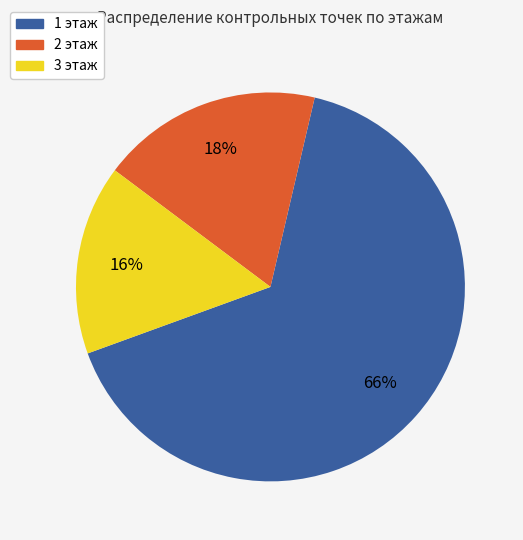

The 1 этаж slice represents 66% of the pie. True or false?

True